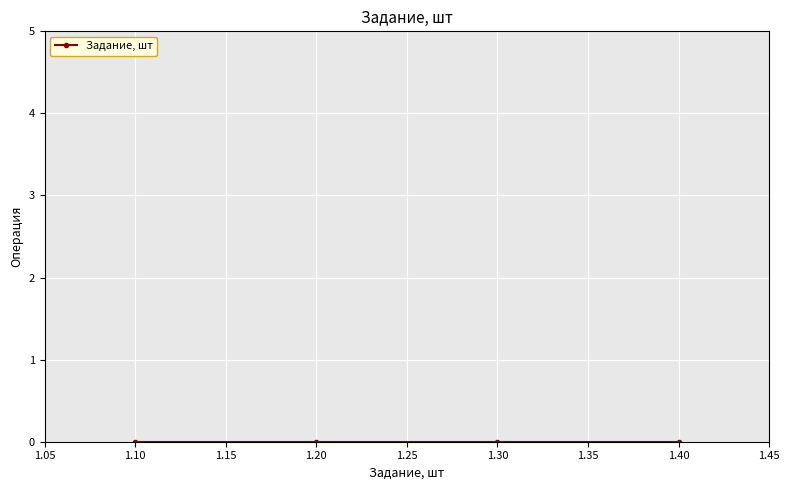

Reading left to right, what are all the values shown in this chart?

0=1.1	0=1.2	0=1.3	0=1.4